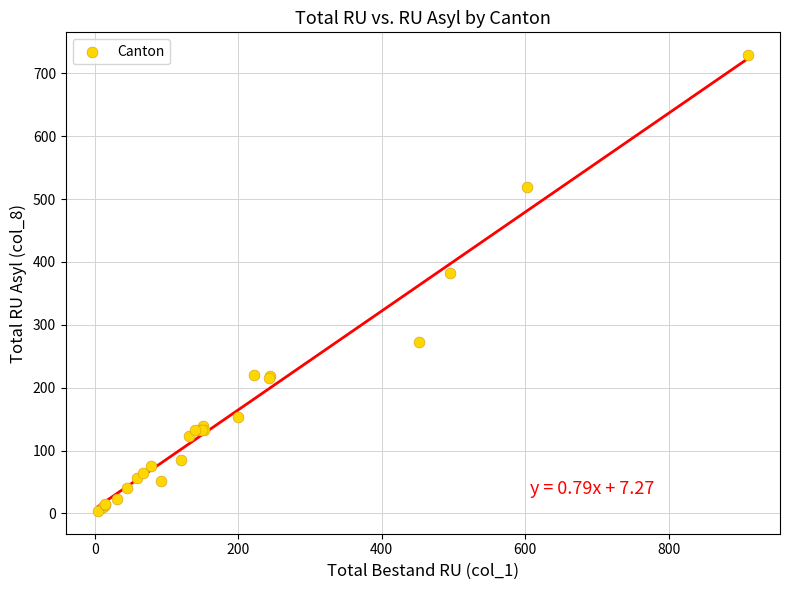

What Y value in the scatter plot is closest to 366?

382